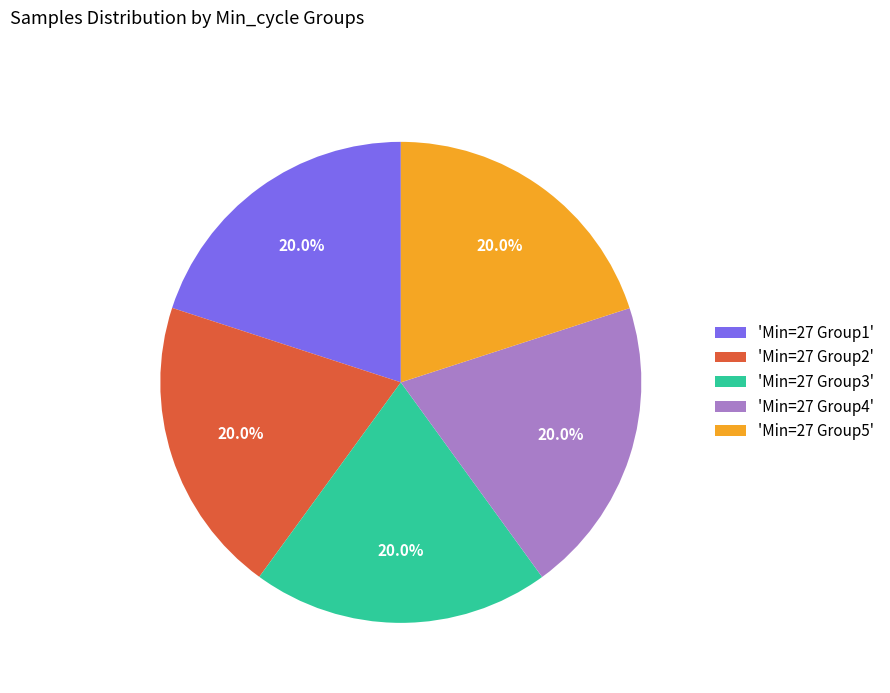

What is the total percentage of 'Min=27 Group5' and 'Min=27 Group1'?

40.0%